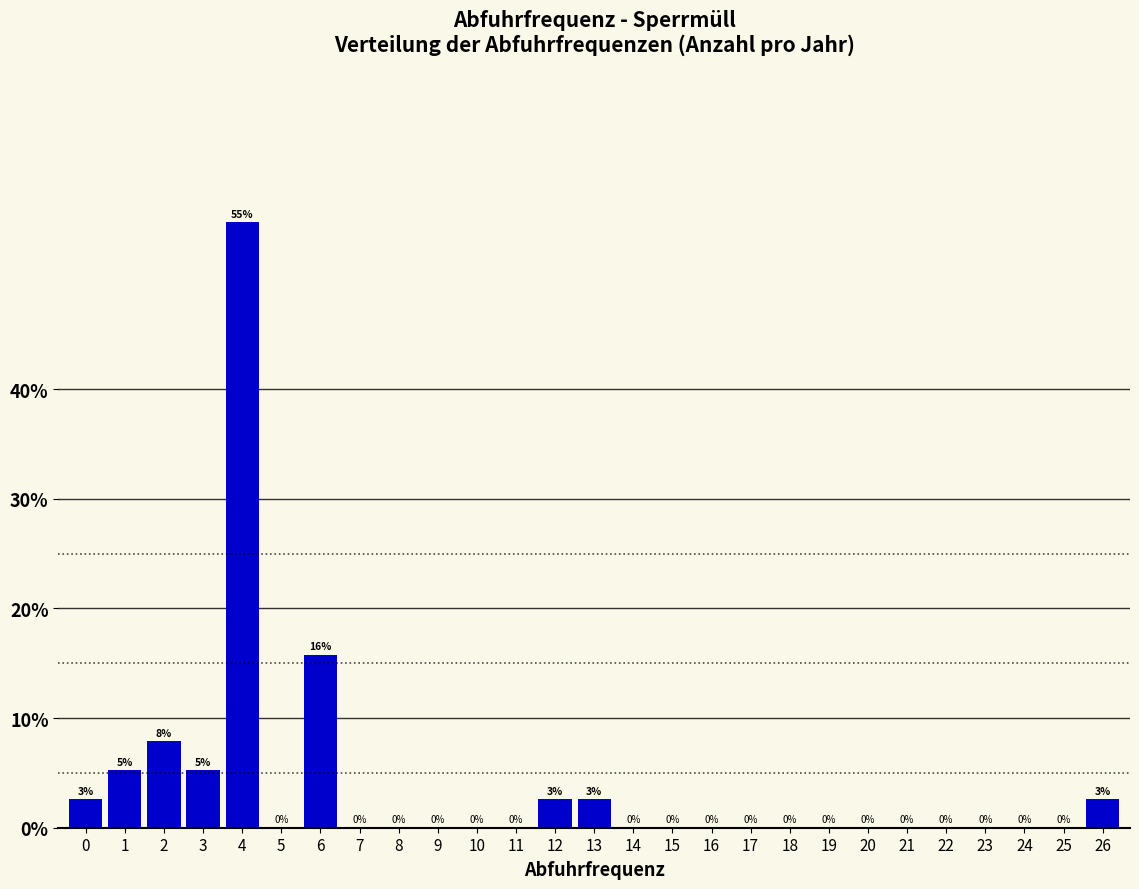

Which label corresponds to the largest value in the chart?

4